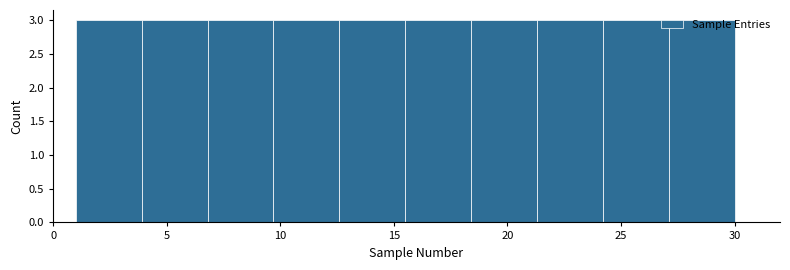

Reading left to right, list every bar in this chart as the range it spans on the x-axis followed by its height. Neither the bar edges nor the heights are printed on the chart, so give them approximately, as read against the axes.

1.0 to 3.9: 3
3.9 to 6.8: 3
6.8 to 9.7: 3
9.7 to 12.6: 3
12.6 to 15.5: 3
15.5 to 18.4: 3
18.4 to 21.3: 3
21.3 to 24.2: 3
24.2 to 27.1: 3
27.1 to 30.0: 3